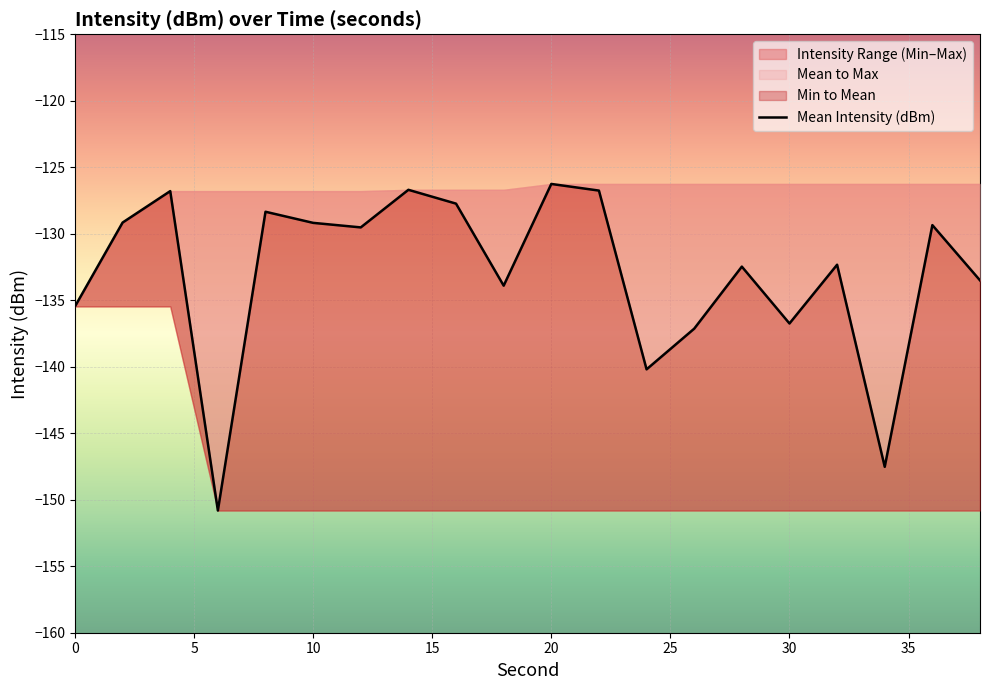

Reading right to left, list all the values displayed in this chart.

-133.5	-129.3	-147.5	-132.3	-136.7	-132.5	-137.1	-140.2	-126.8	-126.3	-133.9	-127.7	-126.7	-129.5	-129.2	-128.3	-150.8	-126.8	-129.2	-135.5